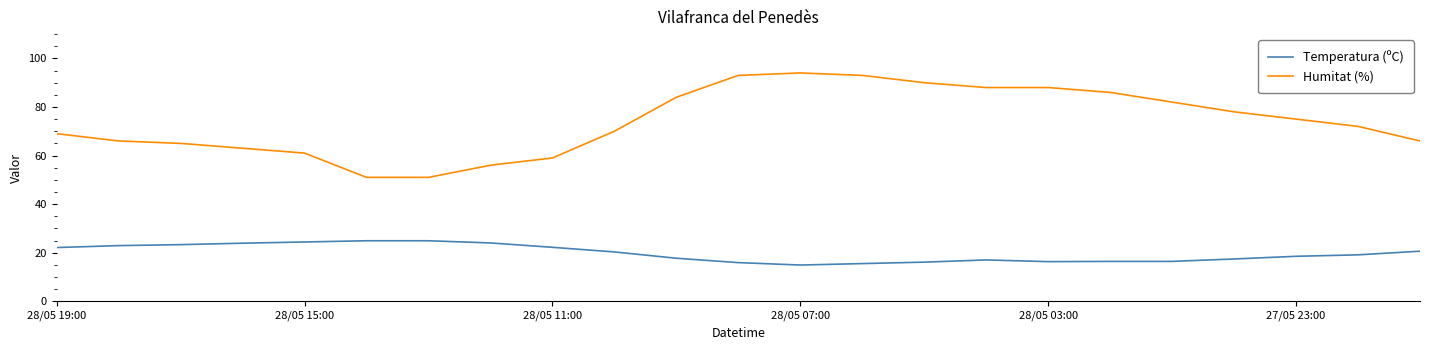

What is the maximum value shown in the chart?

94.0